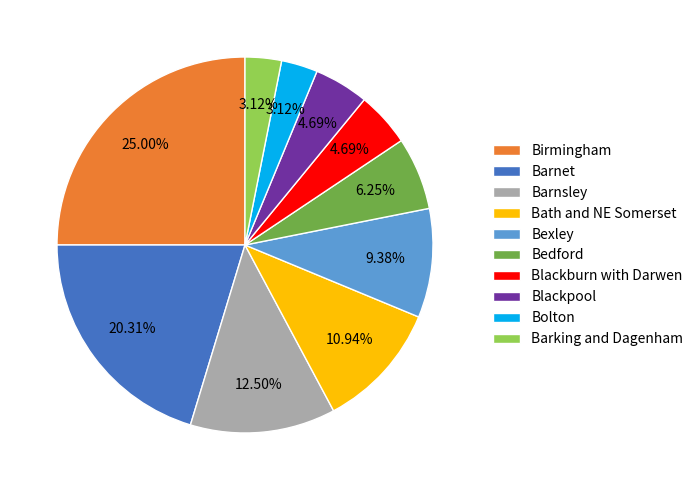

Which has a higher value, Bolton or Bexley?

Bexley